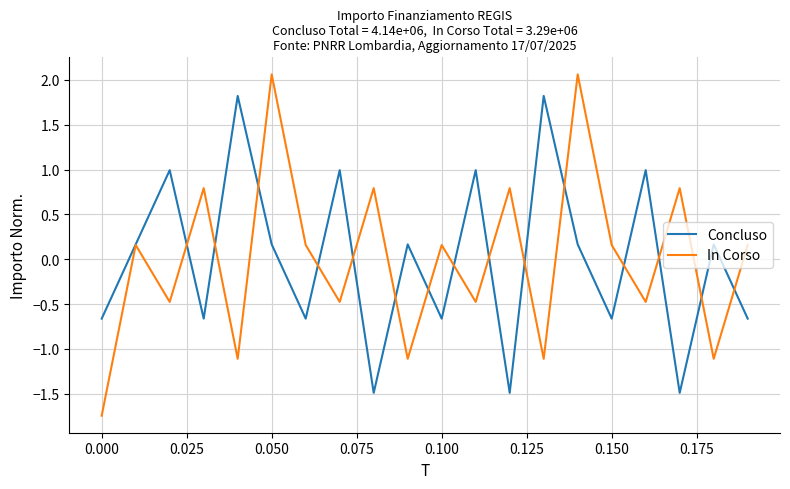

Which series has the widest spread of values?

In Corso